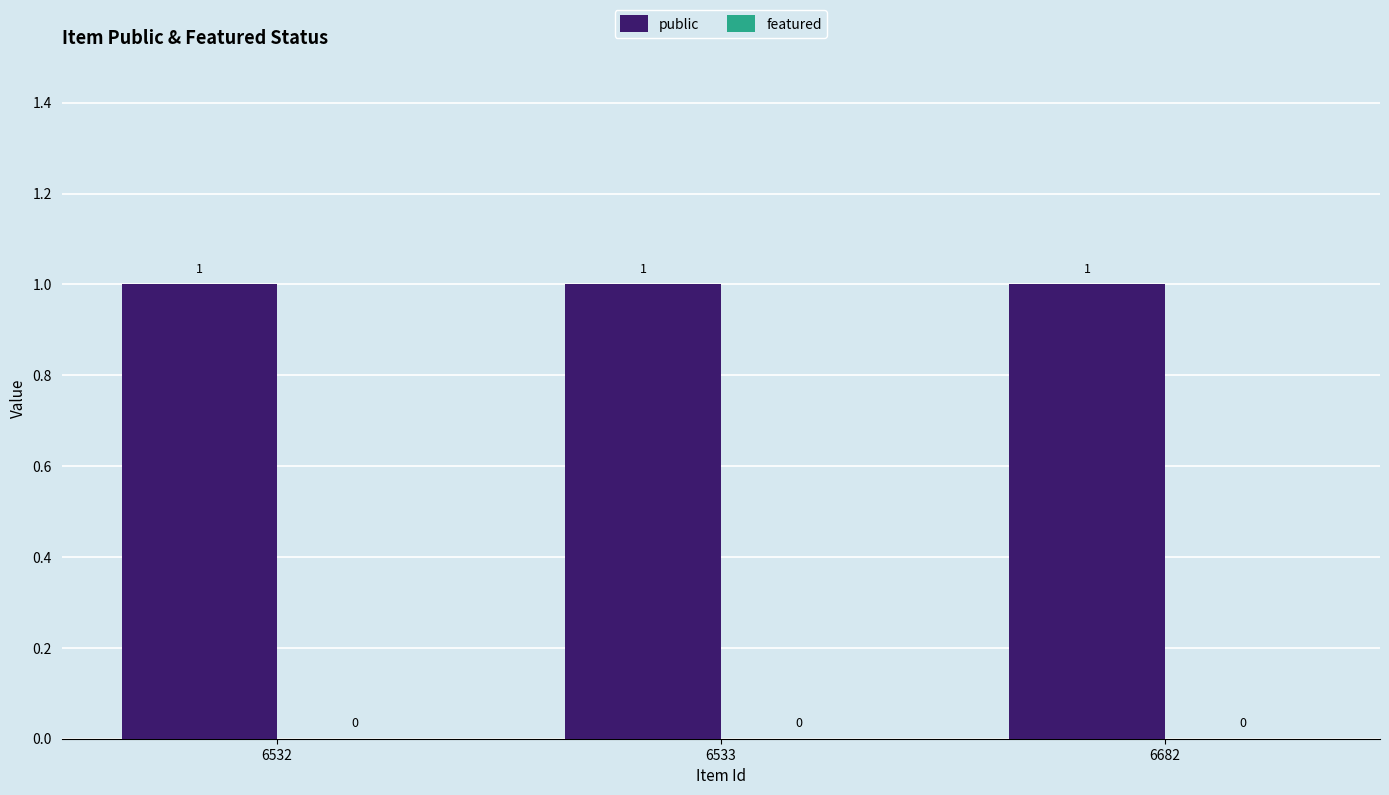

Between 6532 and 6533, which series saw the biggest shift?

public